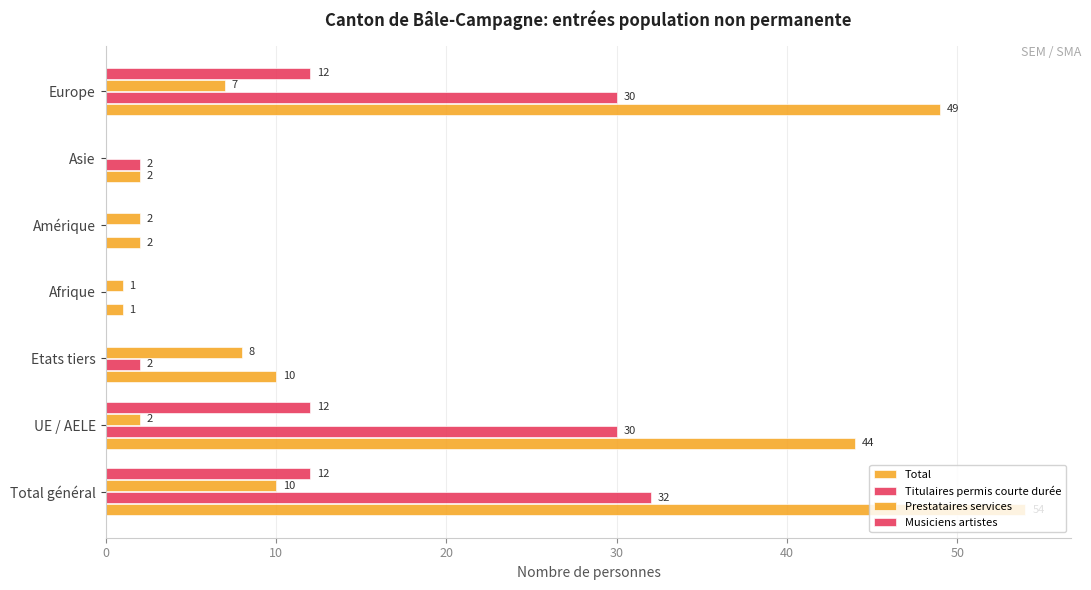

Count the number of data series in this chart.

4